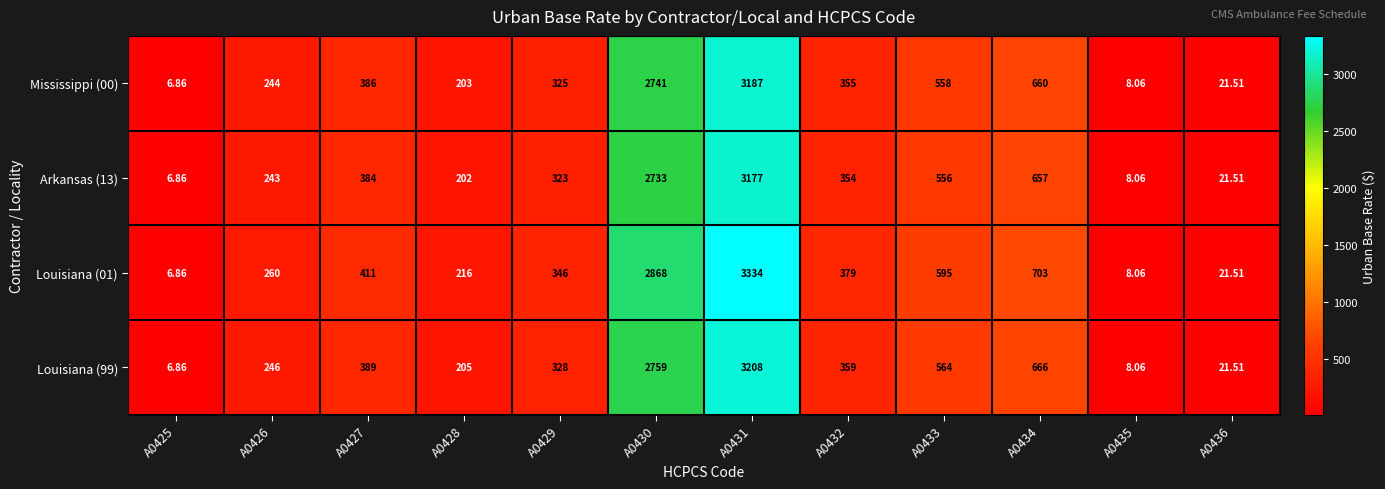

Is the value of Mississippi (00) at A0427 greater than the value of Louisiana (99) at A0428?

Yes